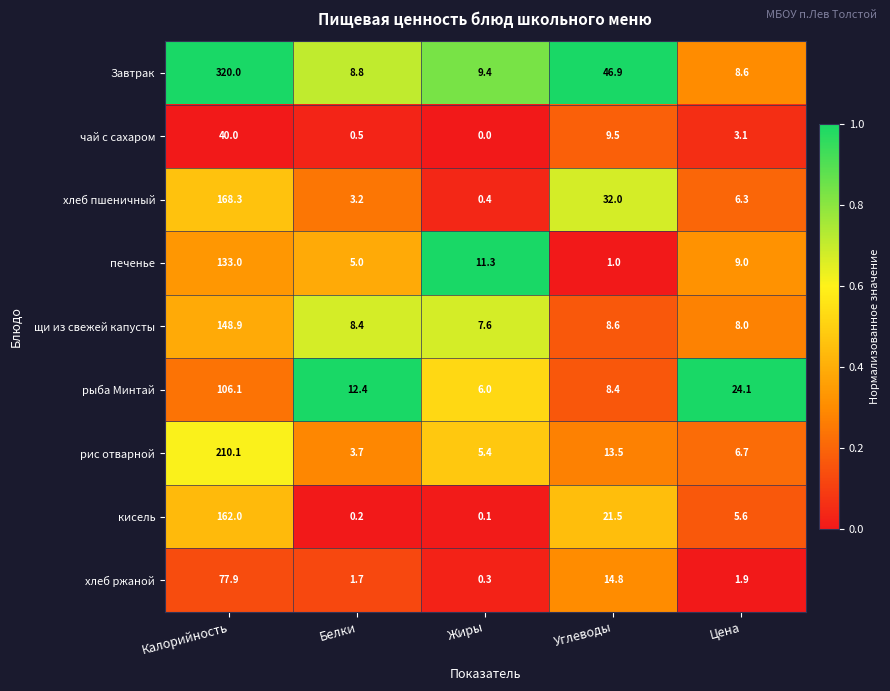

Rank the series by their maximum value, from highest to lowest.

Завтрак, рис отварной, хлеб пшеничный, кисель, щи из свежей капусты, печенье, рыба Минтай, хлеб ржаной, чай с сахаром